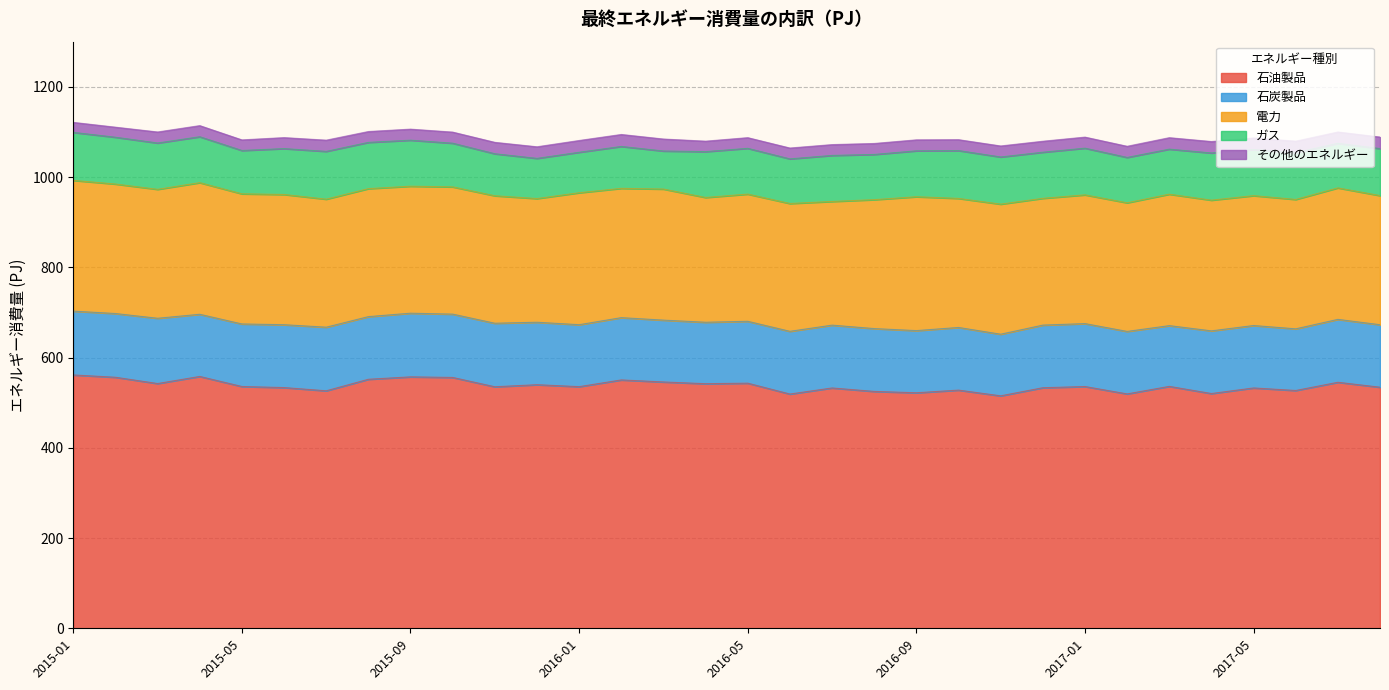

Where is その他のエネルギー nearest to the value 24?

2016-07